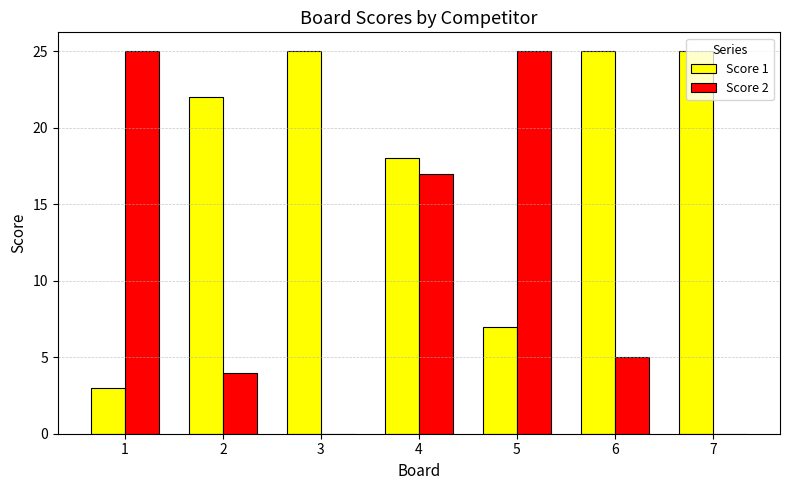

Count the number of data series in this chart.

2